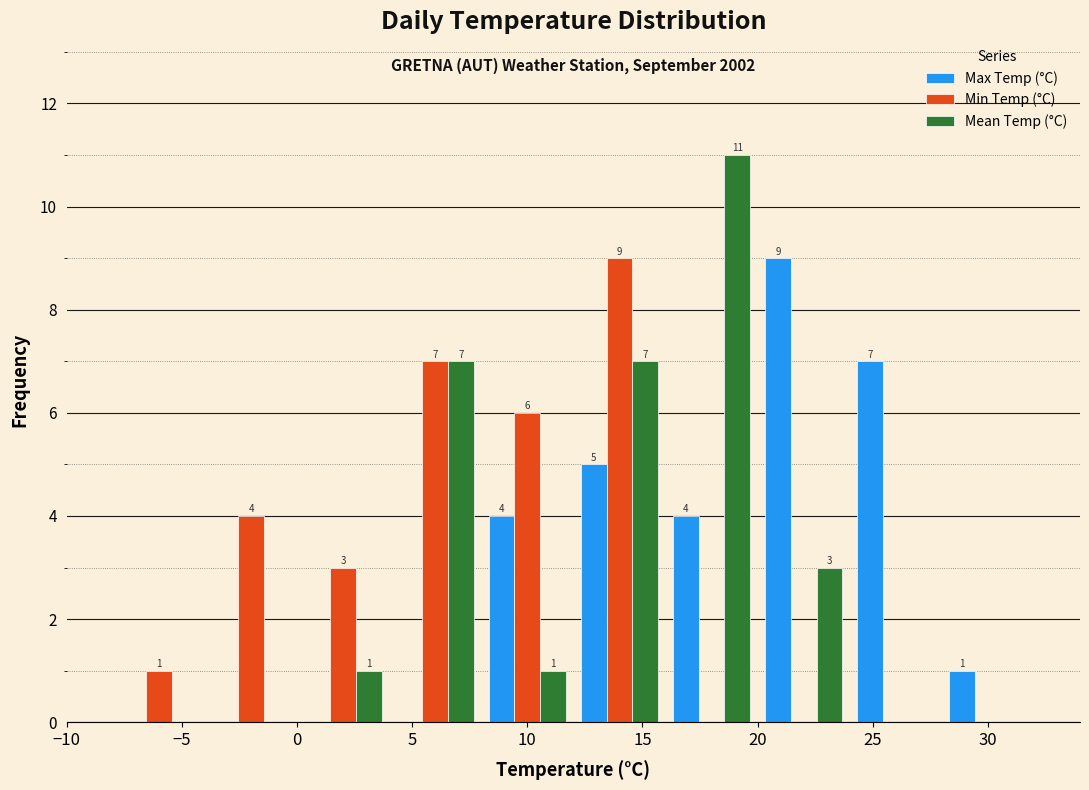

In the Mean Temp (°C) series, which range on the x-axis has the tallest bar?

16 to 20